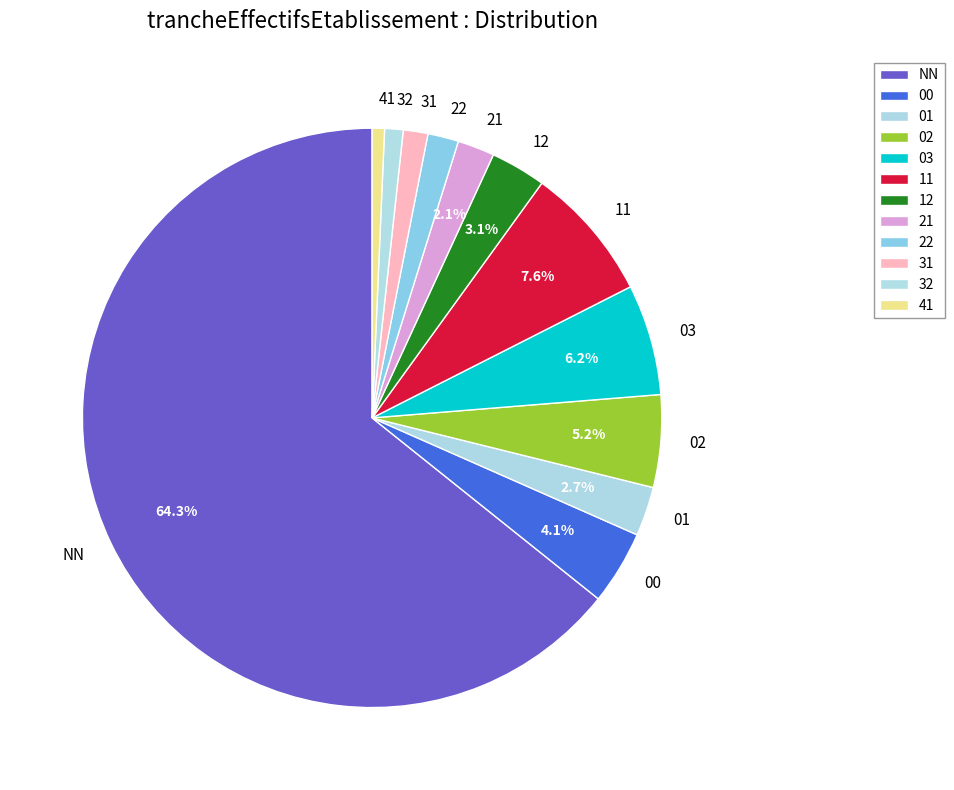

Approximately how many times larger is the value at 00 compared to NN?

0.1